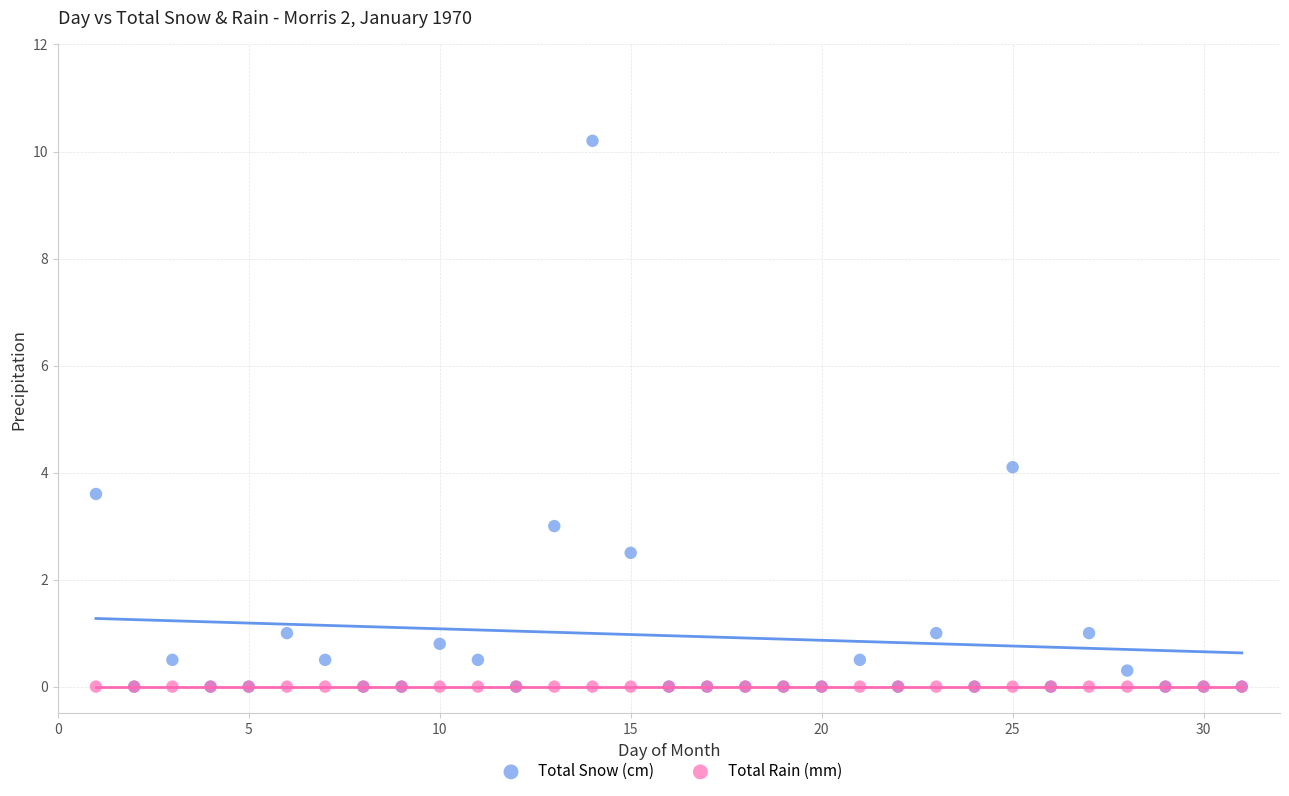

In the Total Snow (cm) series, what Y value is closest to 5?

4.1